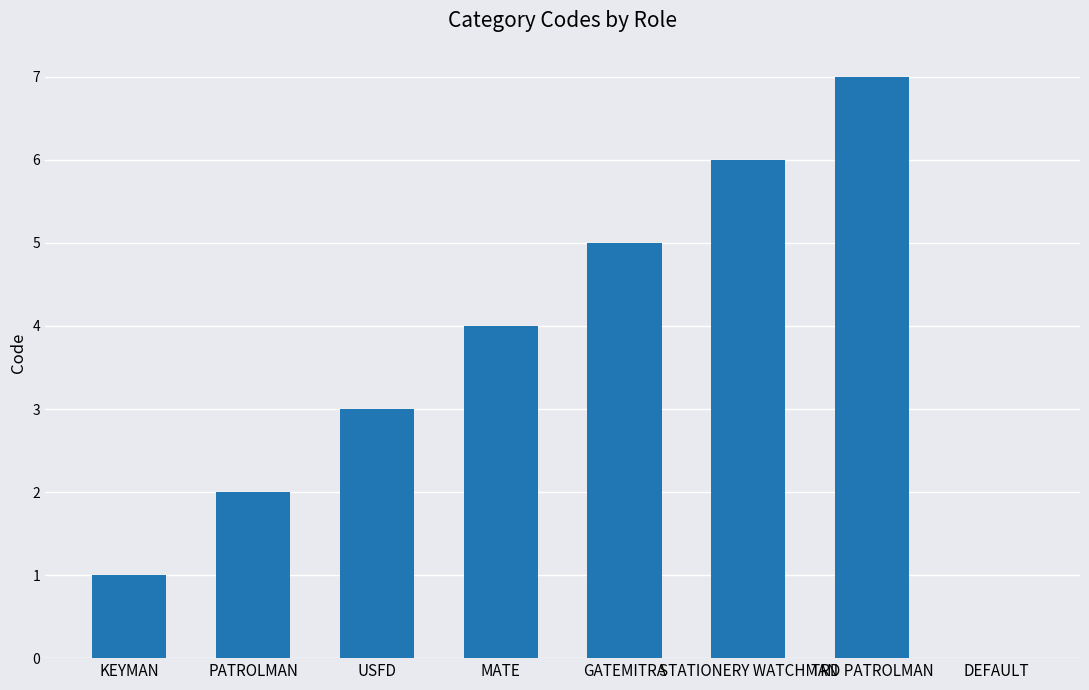

Reading left to right, what are all the values shown in this chart?

KEYMAN=1	PATROLMAN=2	USFD=3	MATE=4	GATEMITRA=5	STATIONERY WATCHMAN=6	TRD PATROLMAN=7	DEFAULT=0